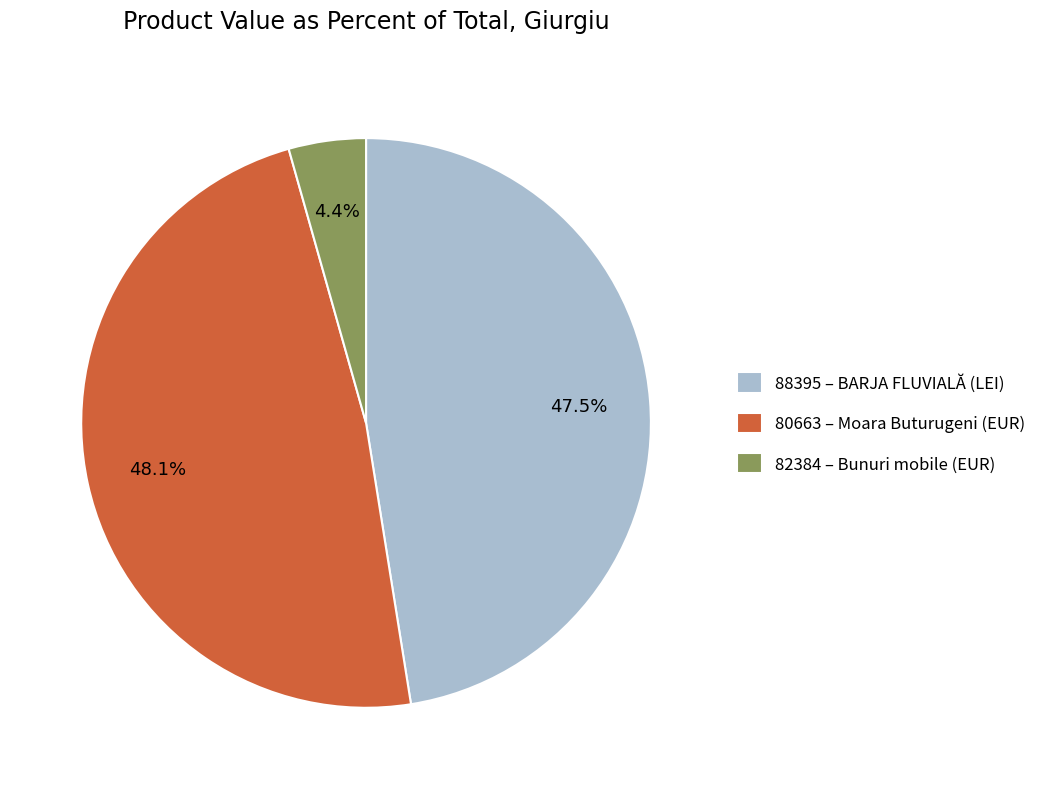

The 88395 slice represents 38% of the pie. True or false?

False